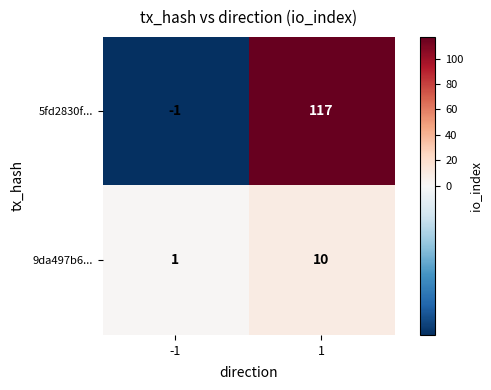

The value of 5fd2830f... at -1 is -2. True or false?

False